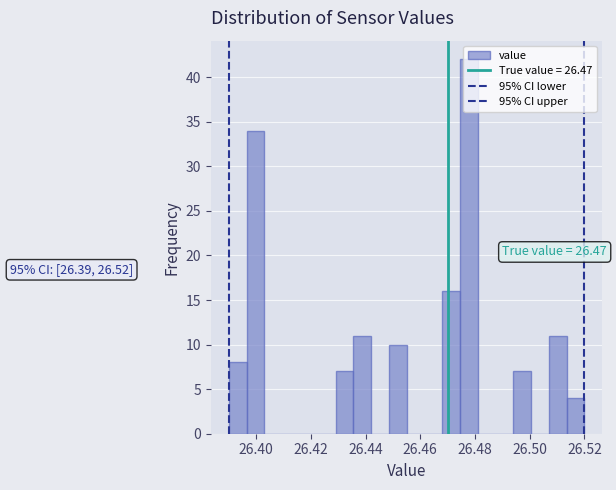

Read against the x-axis, roughly where is the centre of the tallest bar?

26.478